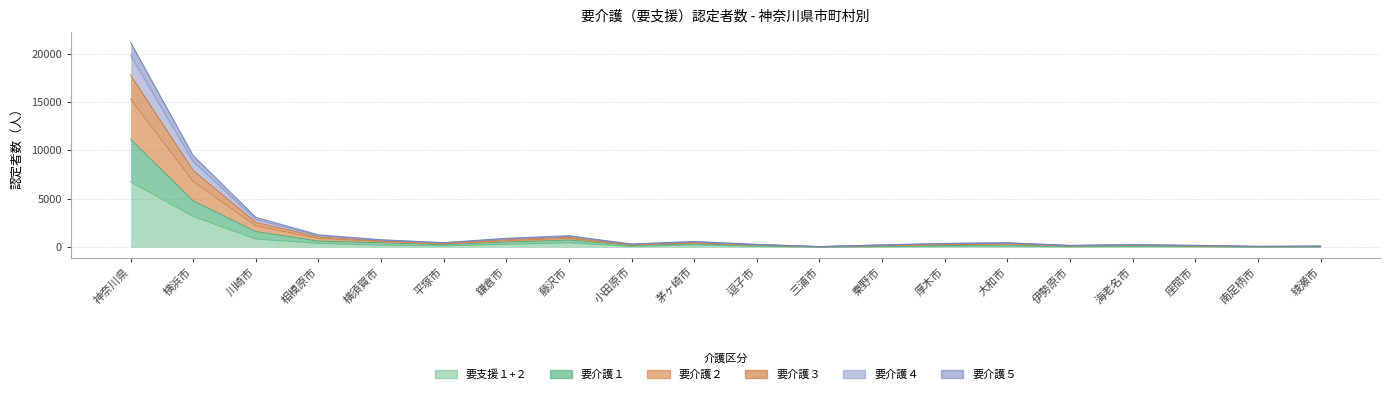

Rank the series at 鎌倉市 from highest to lowest value.

要介護４, 要介護３, 要介護５, 要支援１+２, 要介護１, 要介護２